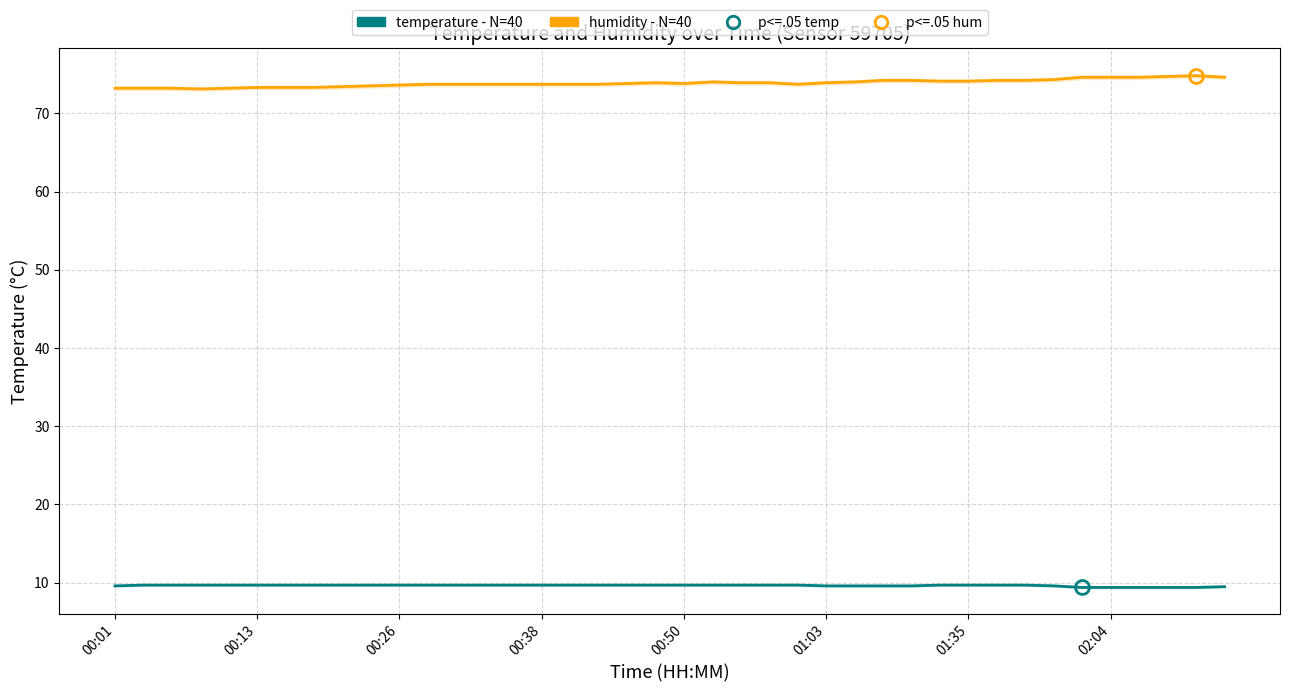

At 00:50, list the series in order from smallest to largest.

temperature - N=40, humidity - N=40